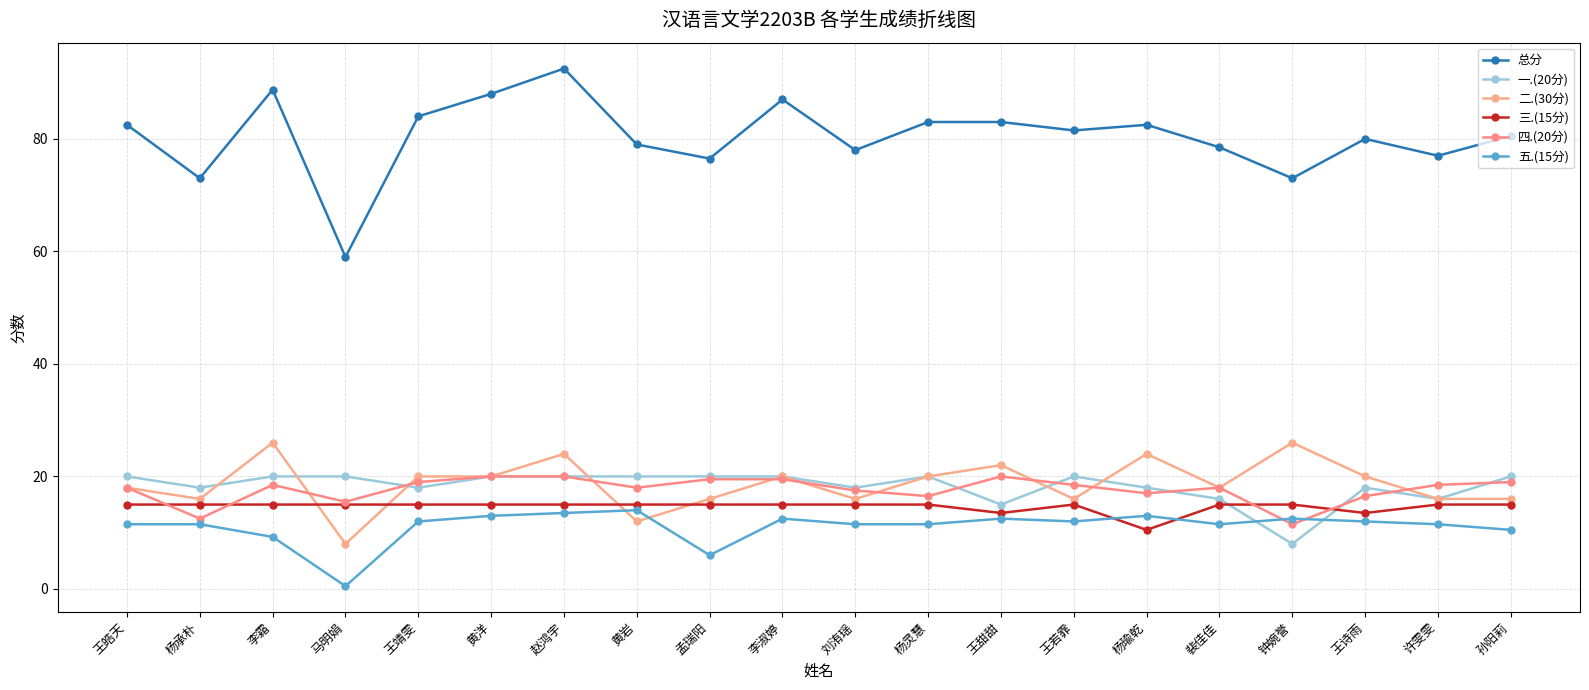

What are all the series names shown in the legend?

总分, 一.(20分), 二.(30分), 三.(15分), 四.(20分), 五.(15分)